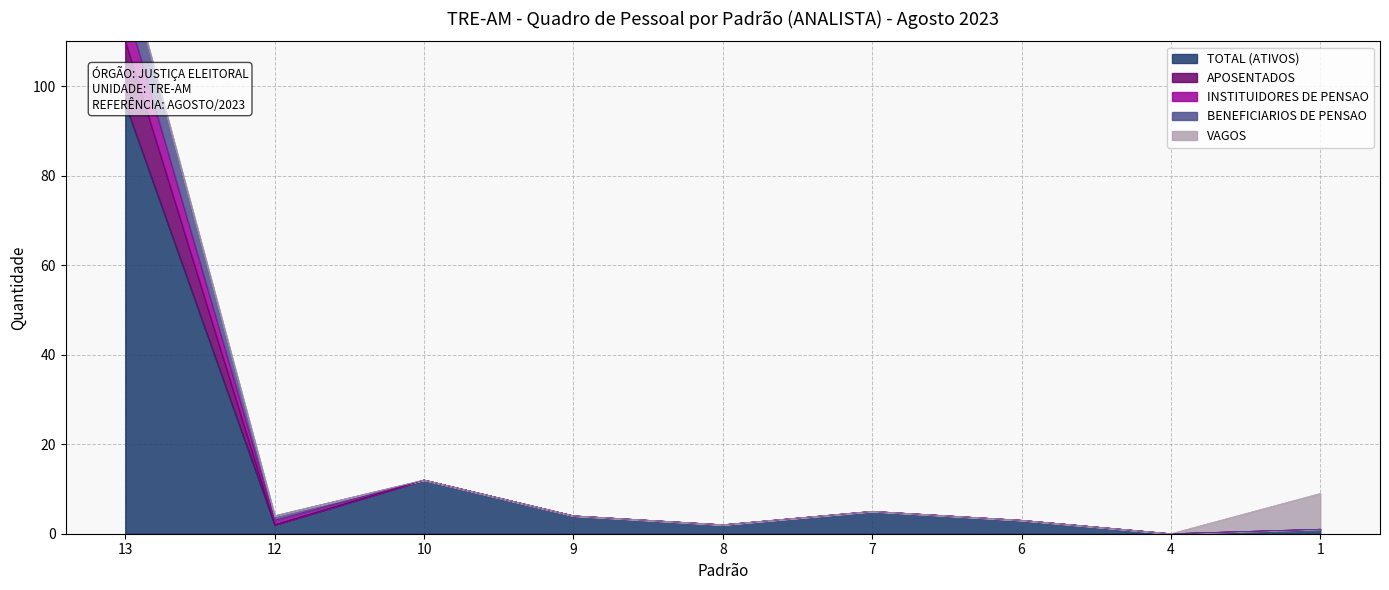

Which series changed the most between 12 and 8?

APOSENTADOS